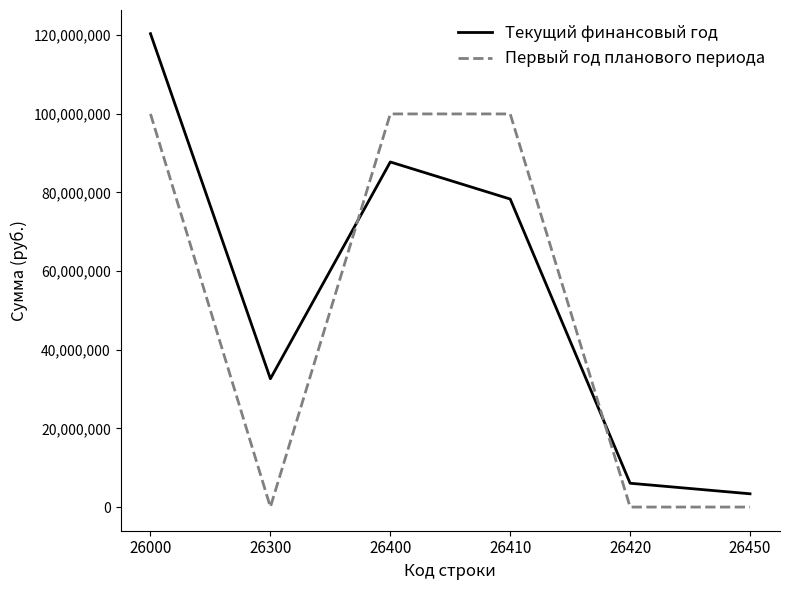

What is the difference between the second highest and second lowest values in the Текущий финансовый год series?

81684059.5